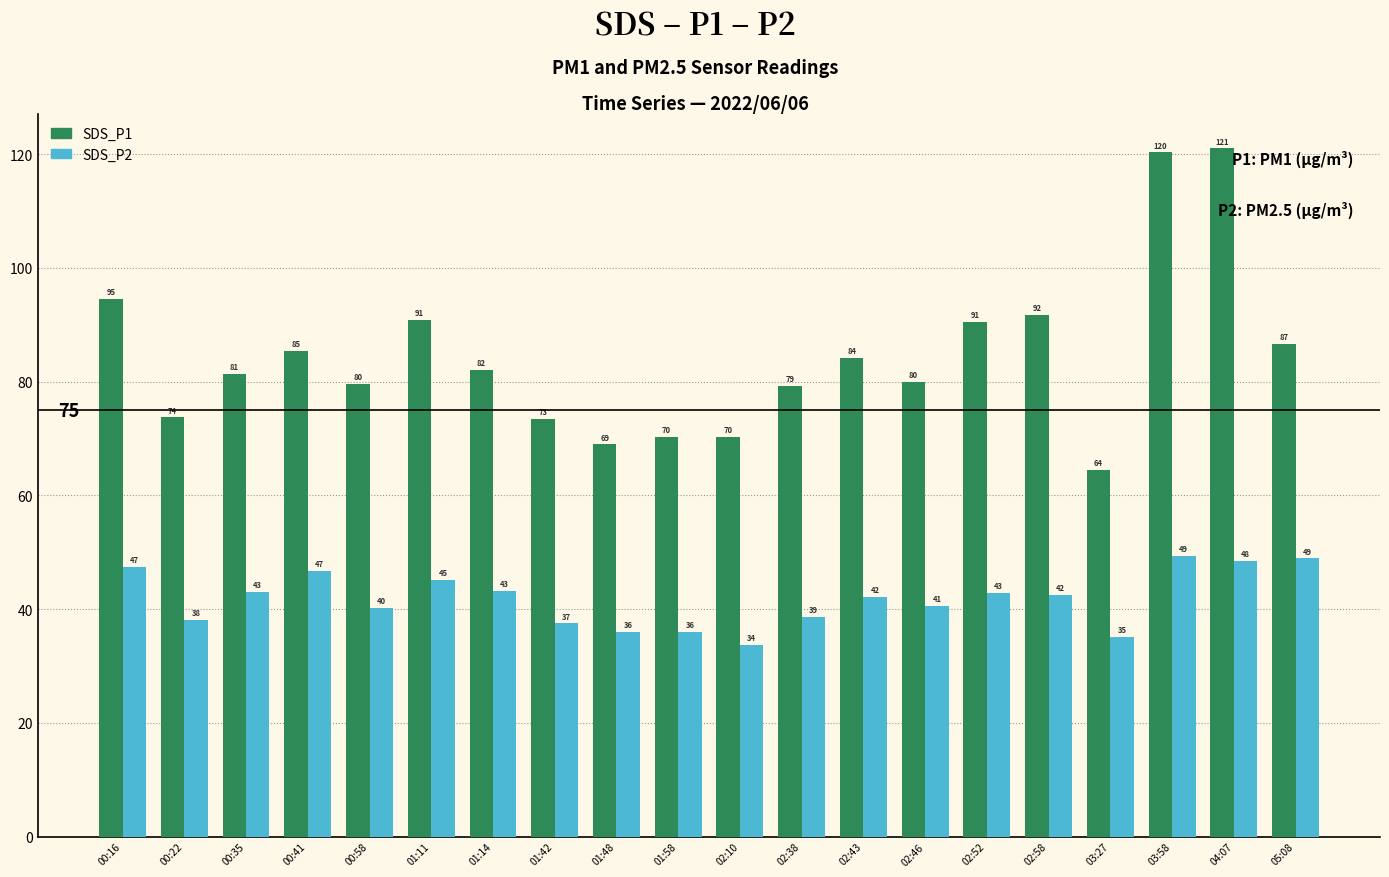

At 01:11, list the series in order from largest to smallest.

SDS_P1, SDS_P2